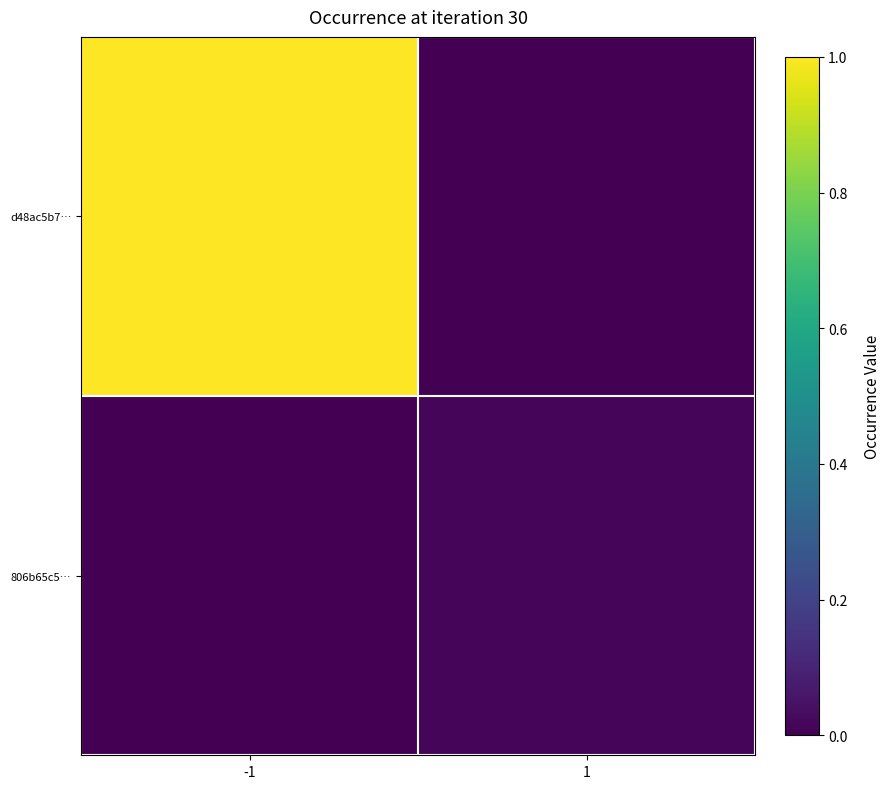

Reading right to left, extract all data points from this chart.

d48ac5b7…: 1=0.0	-1=1.0
806b65c5…: 1=0.0	-1=0.0